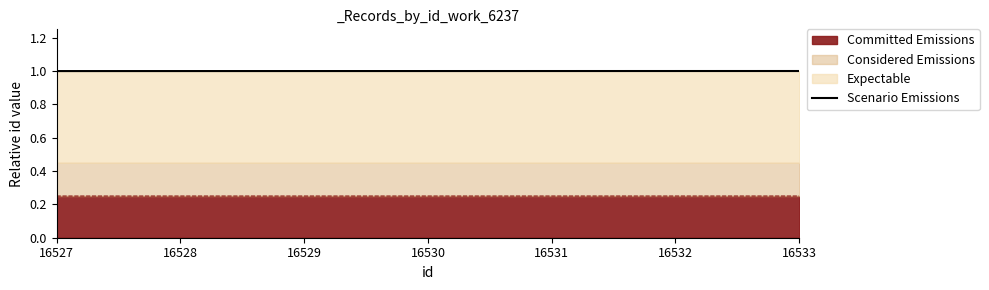

What is the sum of all values?

4.0